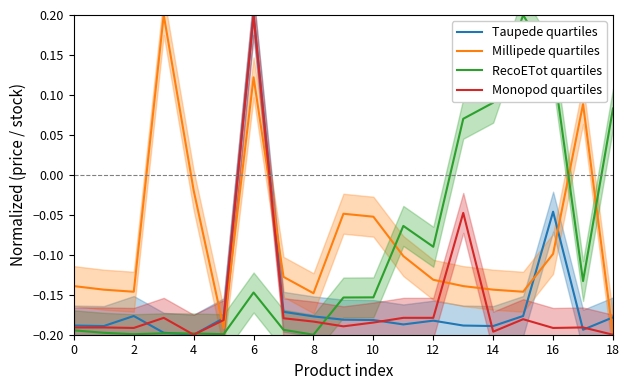

At which label is Taupede quartiles closest to 0?

16